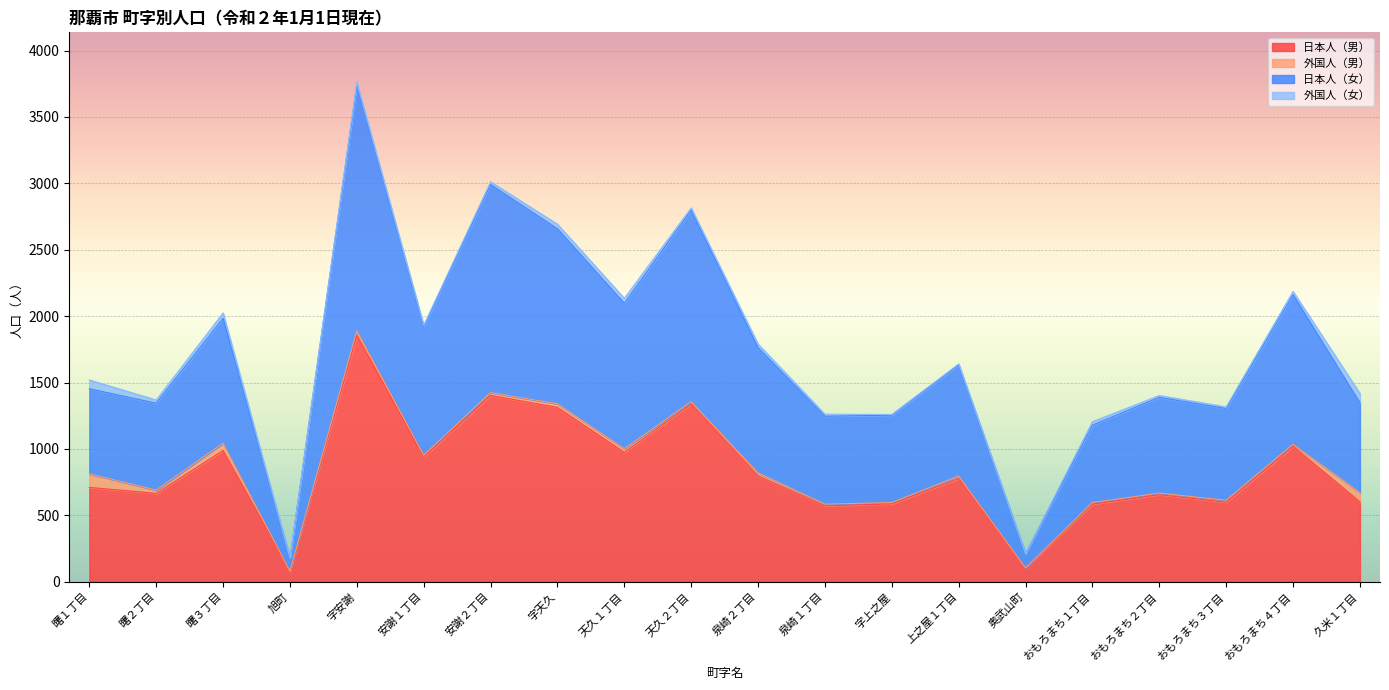

True or false: 日本人（男） and 日本人（女） intersect in this chart.

False